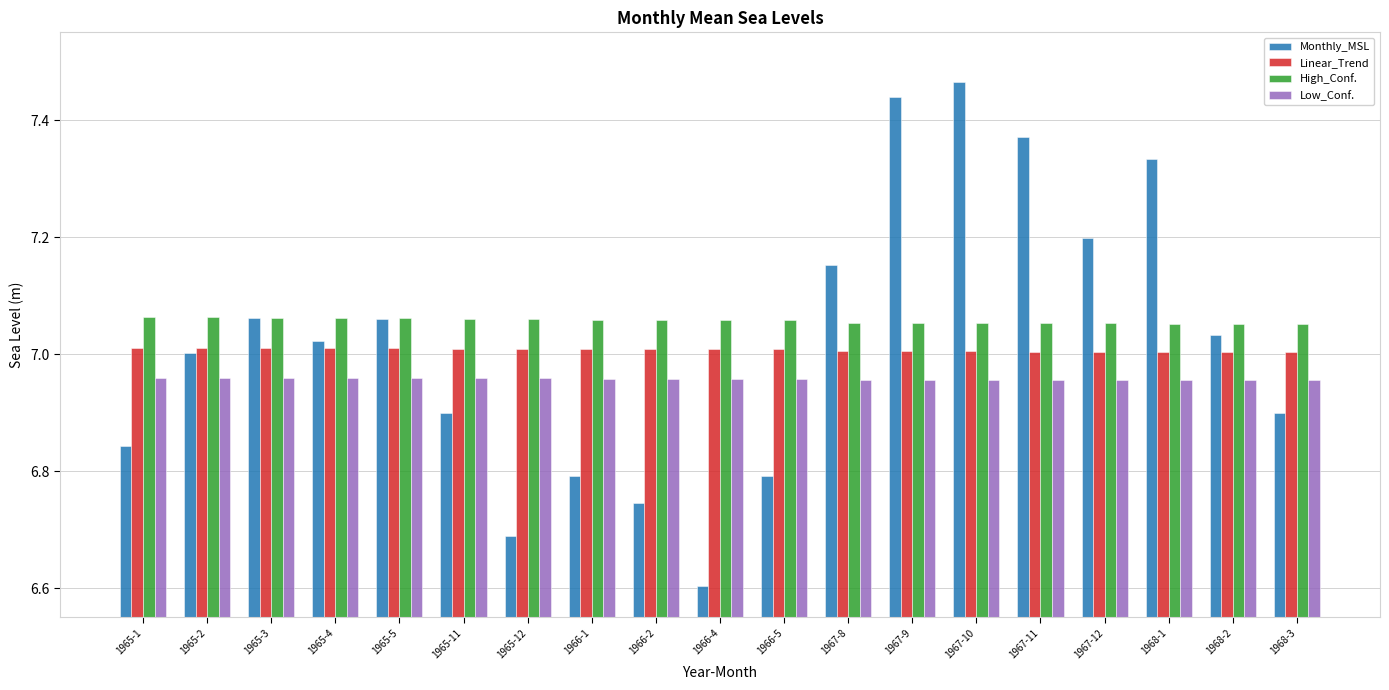

List the series in order of their peak value, highest first.

Monthly_MSL, High_Conf., Linear_Trend, Low_Conf.